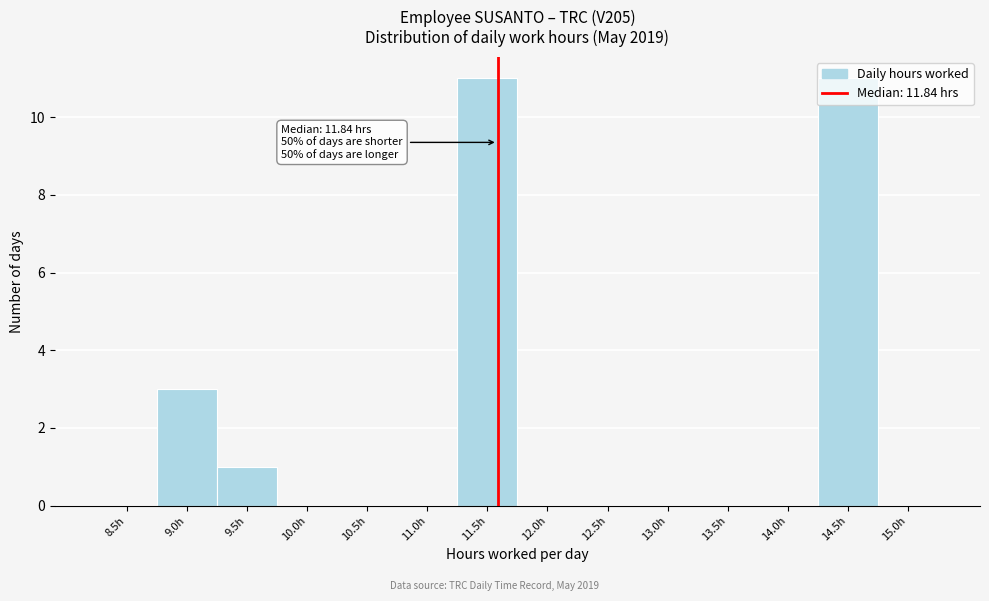

The chart shows a value of 0 at 14.0h. True or false?

True